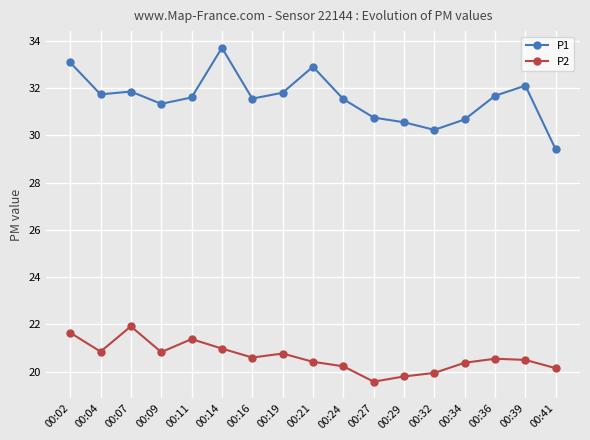

True or false: P2 and P1 intersect in this chart.

False